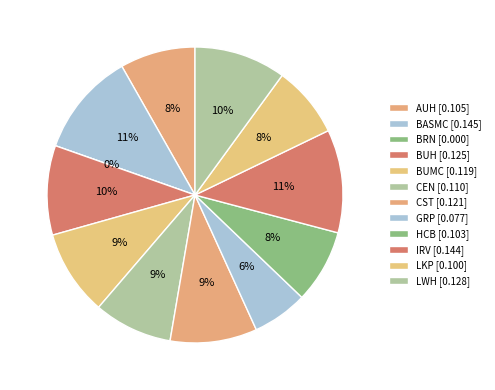

The BUMC slice represents 1% of the pie. True or false?

False